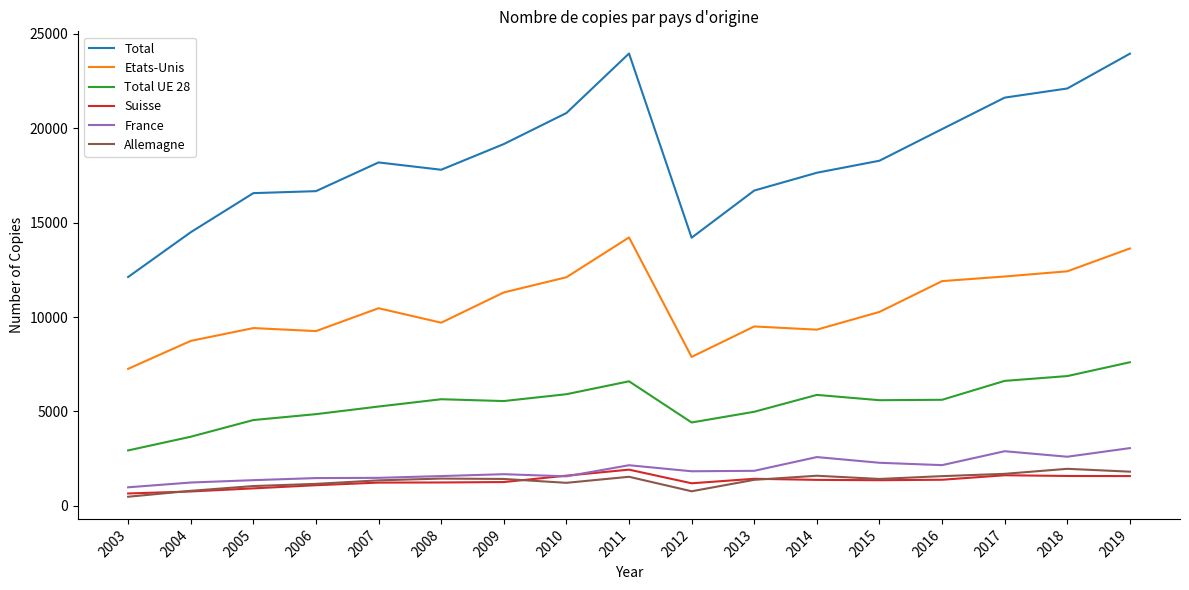

True or false: Allemagne has more than 0 points higher than both neighbors.

True